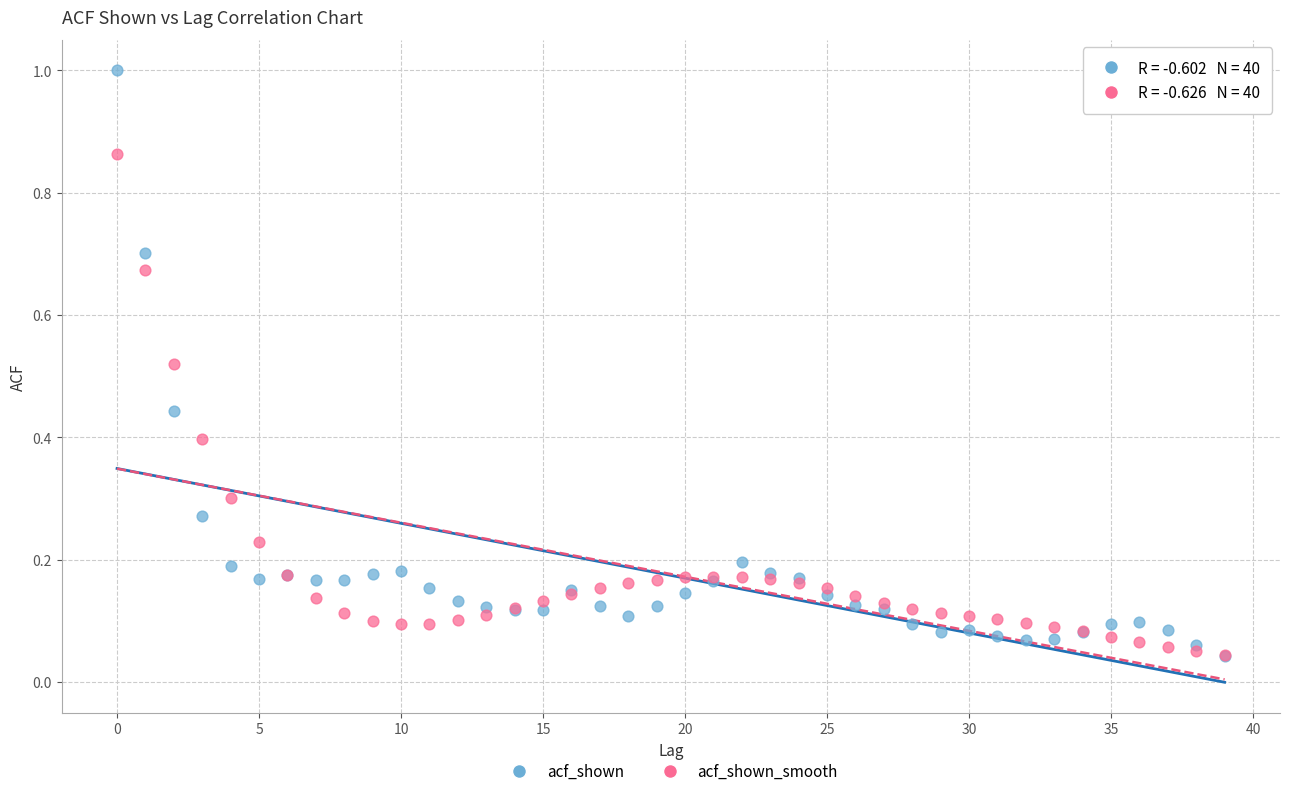

Which series has the largest Y range (max minus min)?

acf_shown